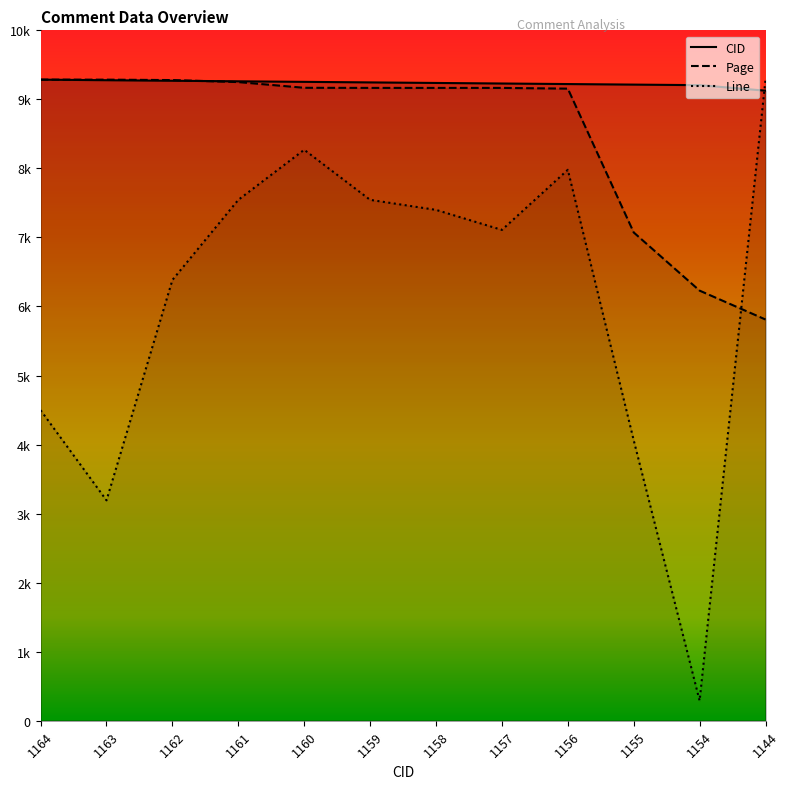

Which label corresponds to the largest value in the chart?

1164